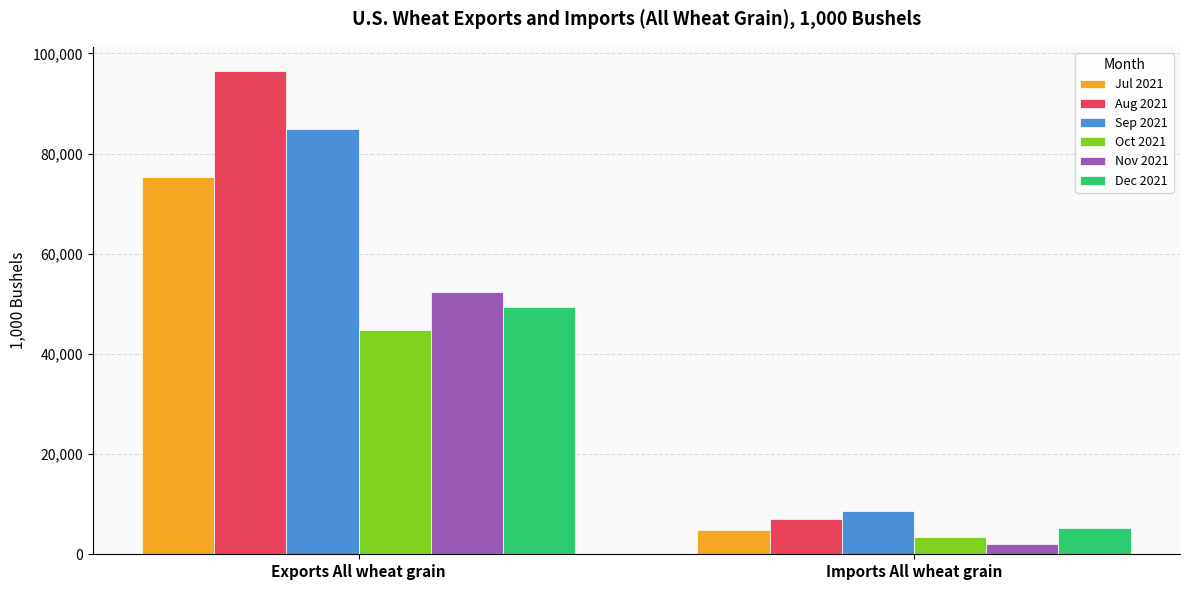

Which series has the largest total across all categories?

Aug 2021